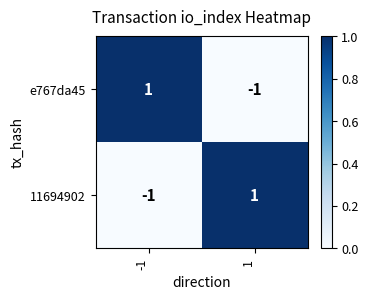

Reading left to right, transcribe all the data shown in this chart.

e767da45: 1	-1
11694902: -1	1